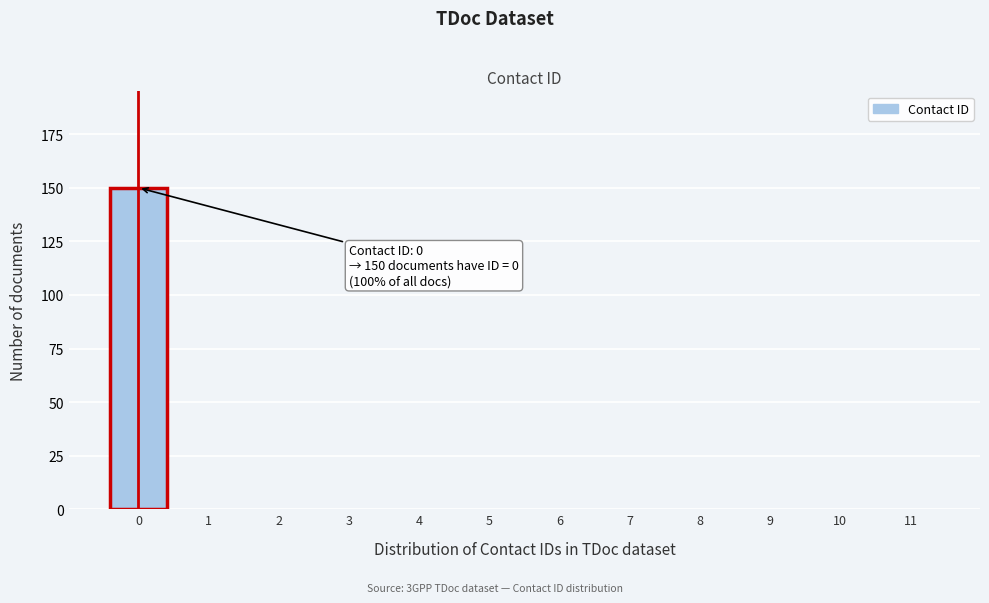

Which range on the x-axis has the tallest bar?

-0.5 to 0.5